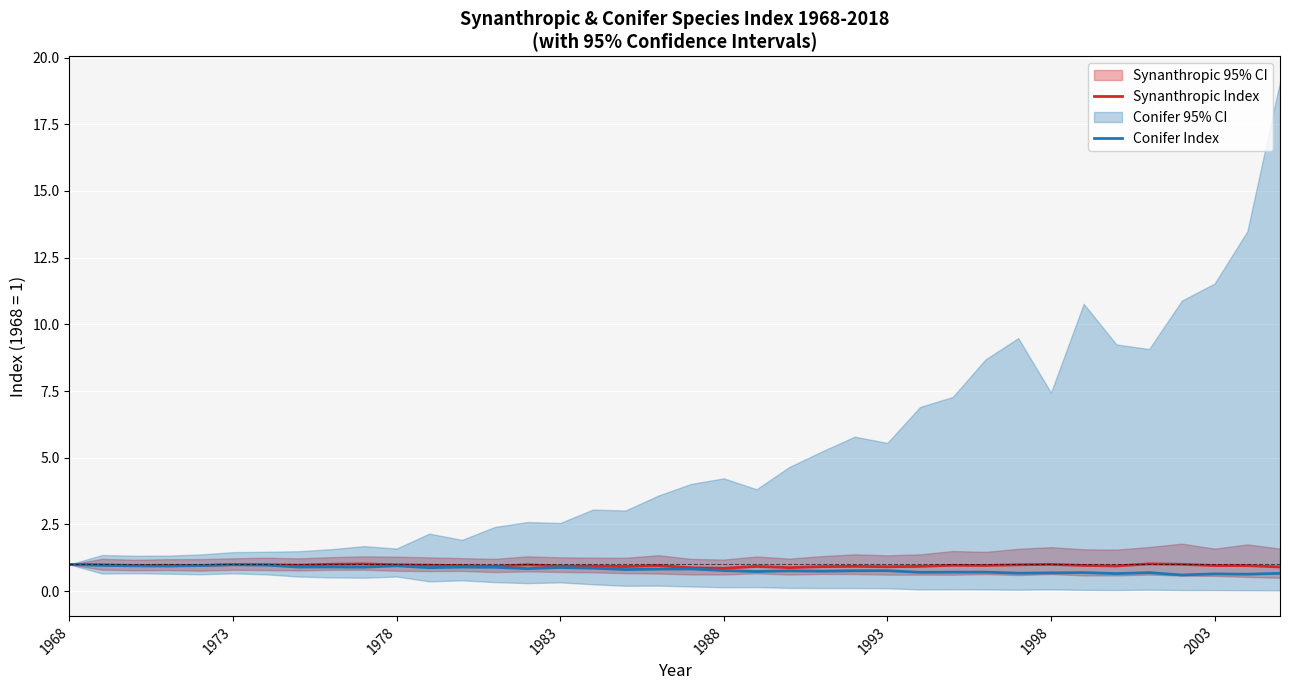

In Conifer Index, how many points are lower than both neighbors (excluding endpoints)?

13